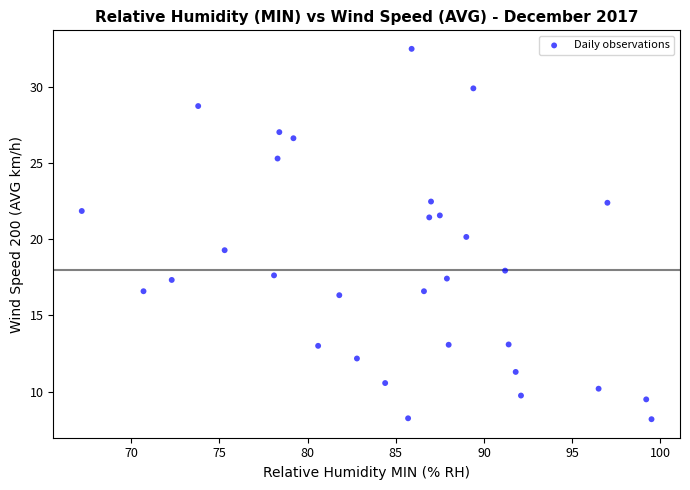

What is the range of Y values (max minus min)?

24.3